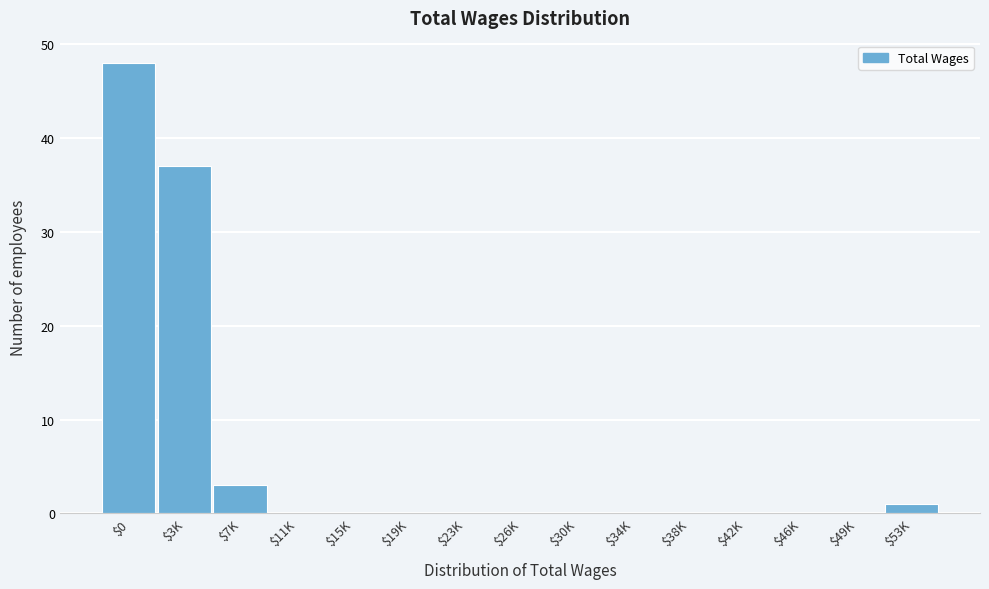

Where is the data nearest to the value 24?

$3K